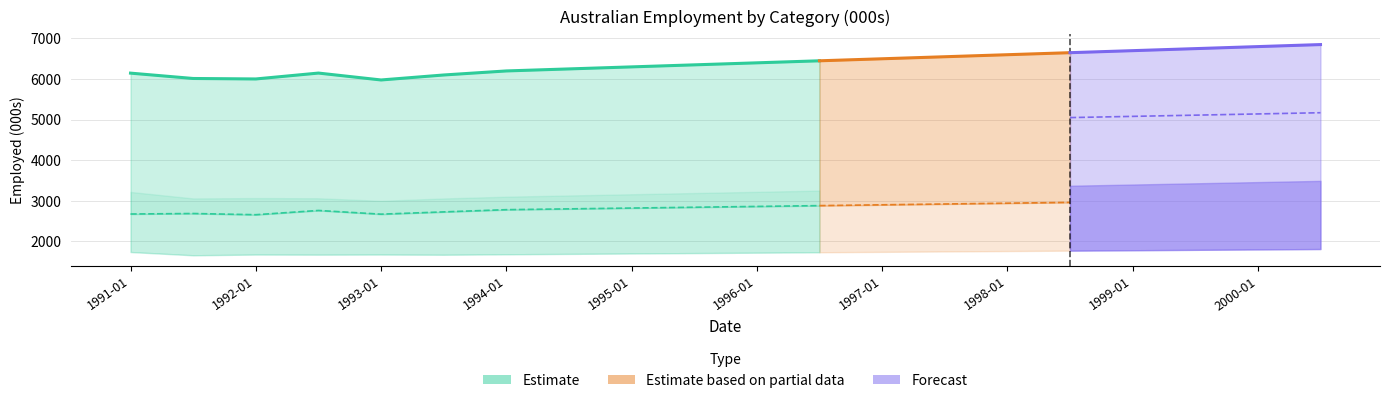

How many lines are shown in the chart?

6